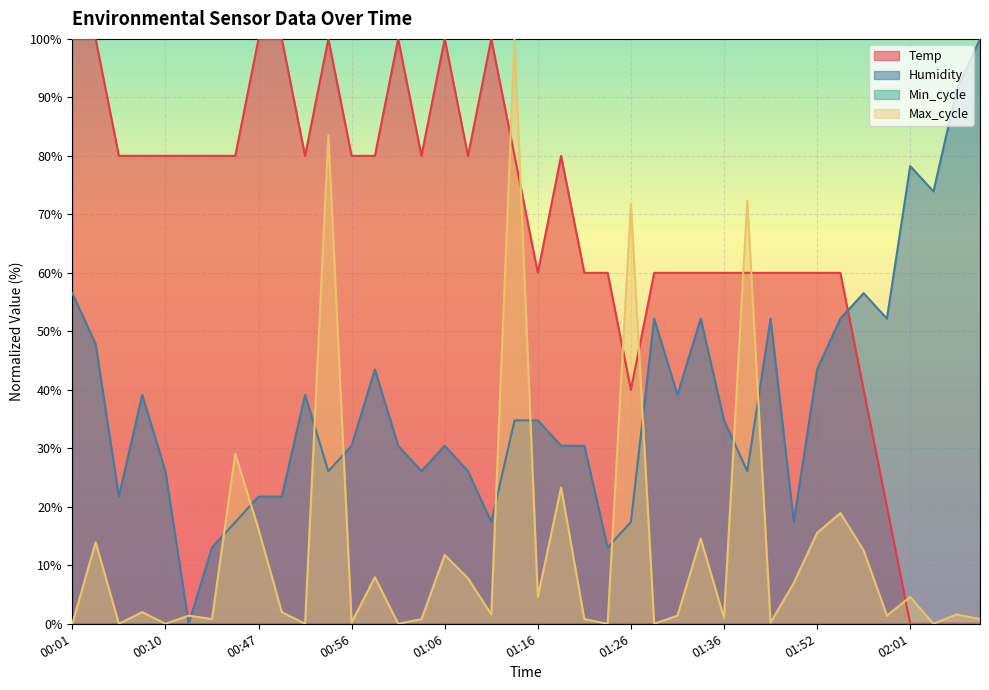

Between which two adjacent categories do Temp and Max_cycle first intersect?

01:11 and 01:13